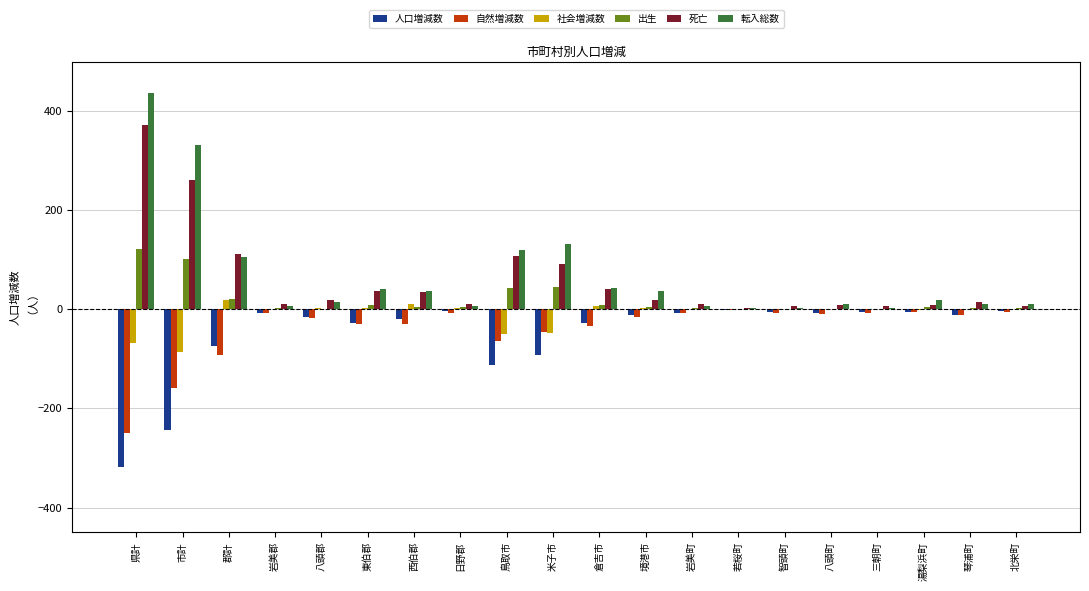

The value of 自然増減数 at 西伯郡 is -30. True or false?

True